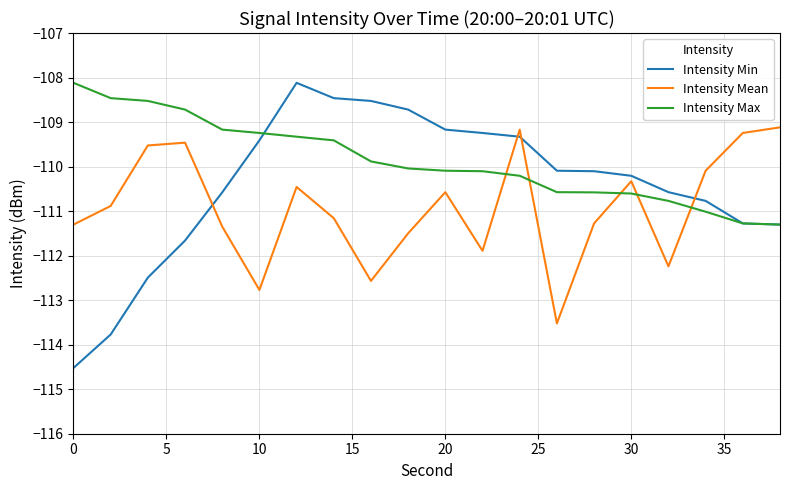

Which series has the largest range (max minus min)?

Intensity Min